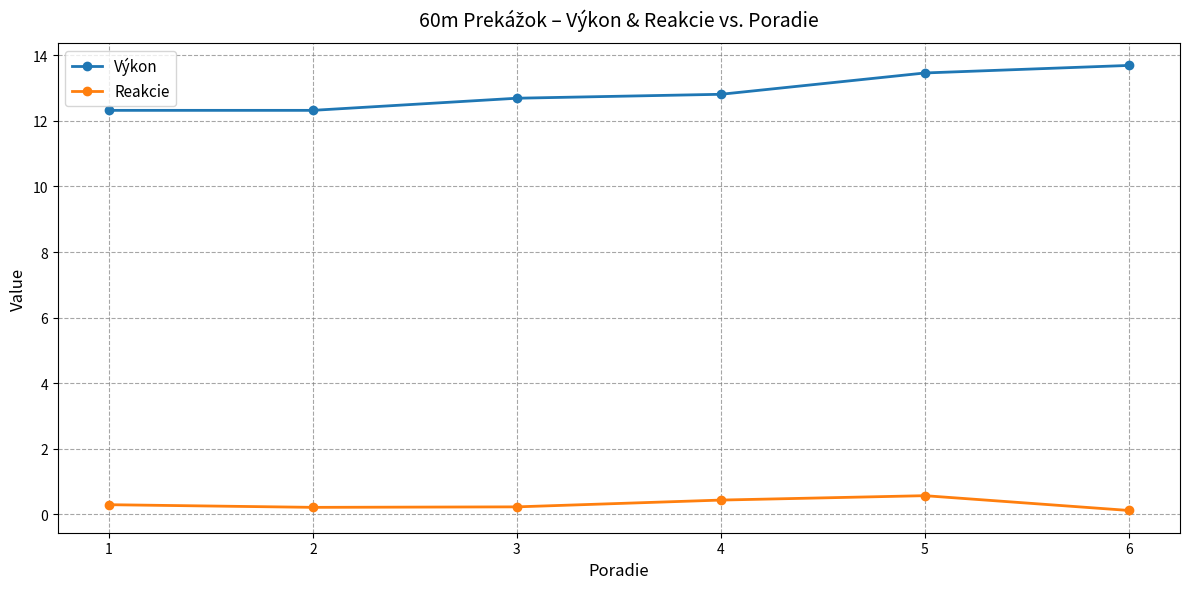

At how many categories does at least one series exceed 7?

6